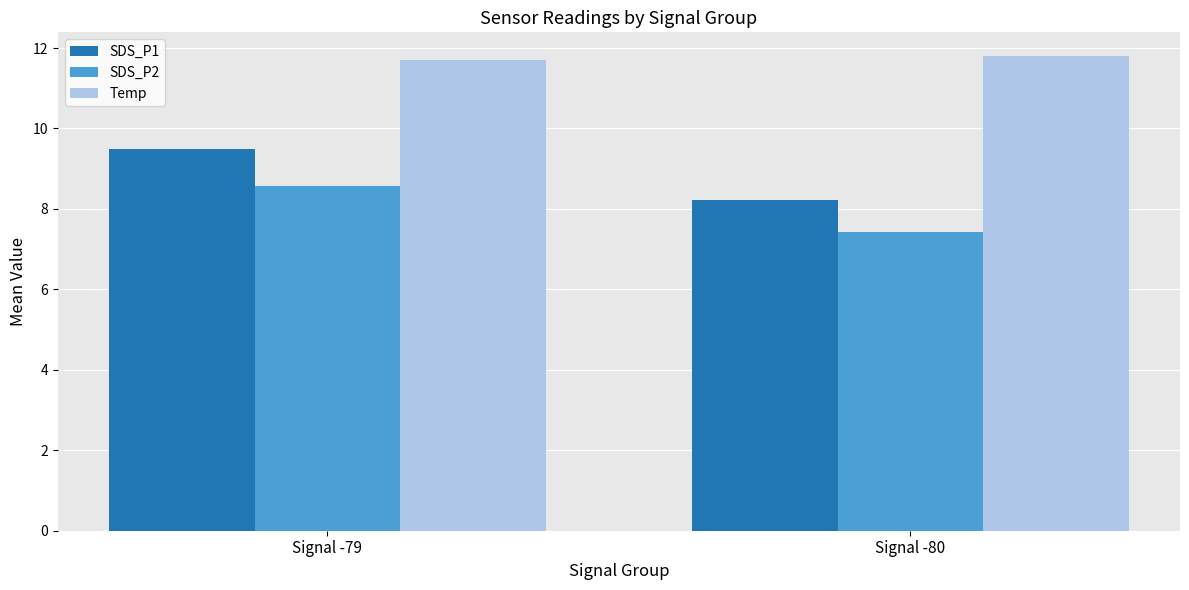

True or false: Temp has a value of 7.5 at Signal -80.

False